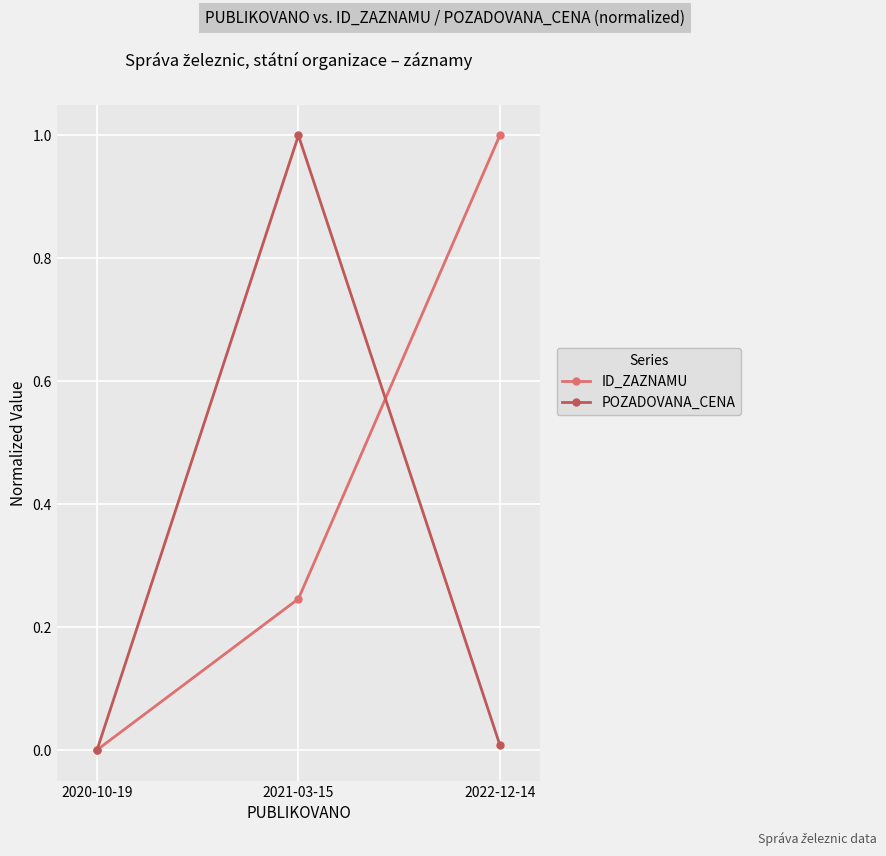

What position from the left is 2021-03-15?

2